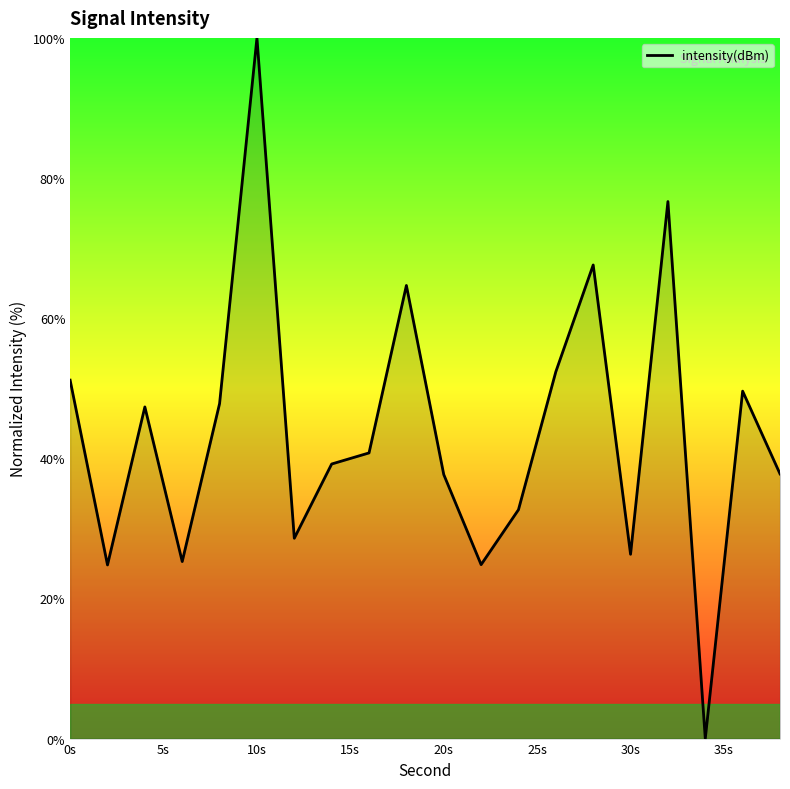

What is the difference between the maximum and minimum values?

100.0